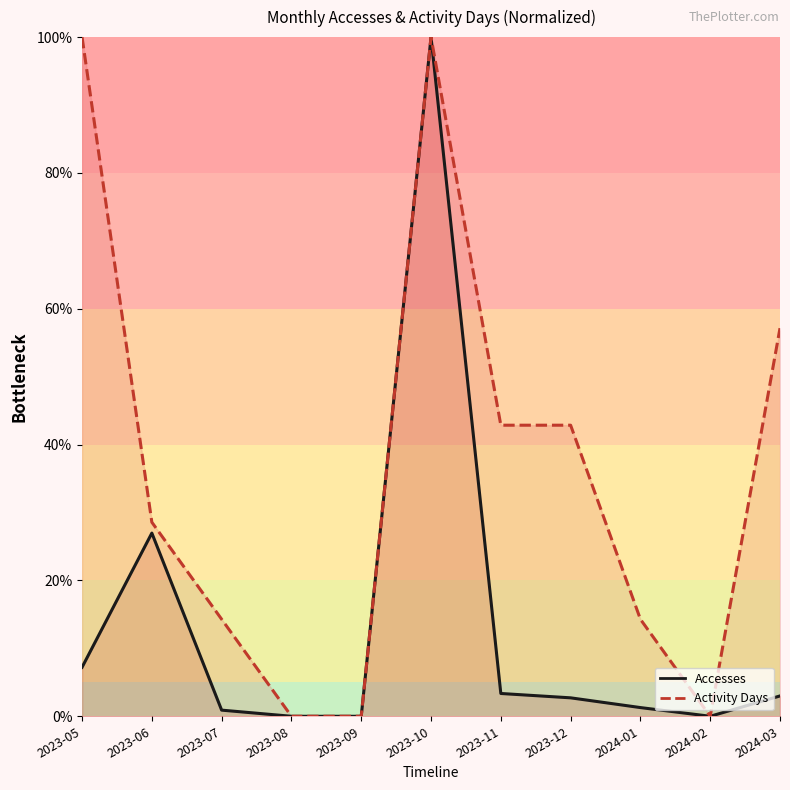

What is the spread (max minus min) of values at 2023-11?

39.5